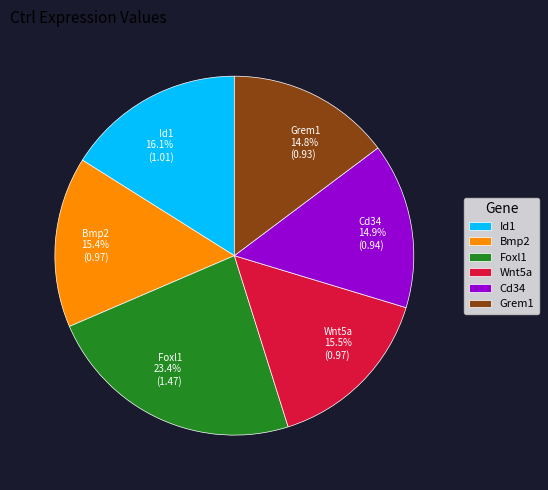

Is the sum of Grem1 and Id1 greater than half?

No